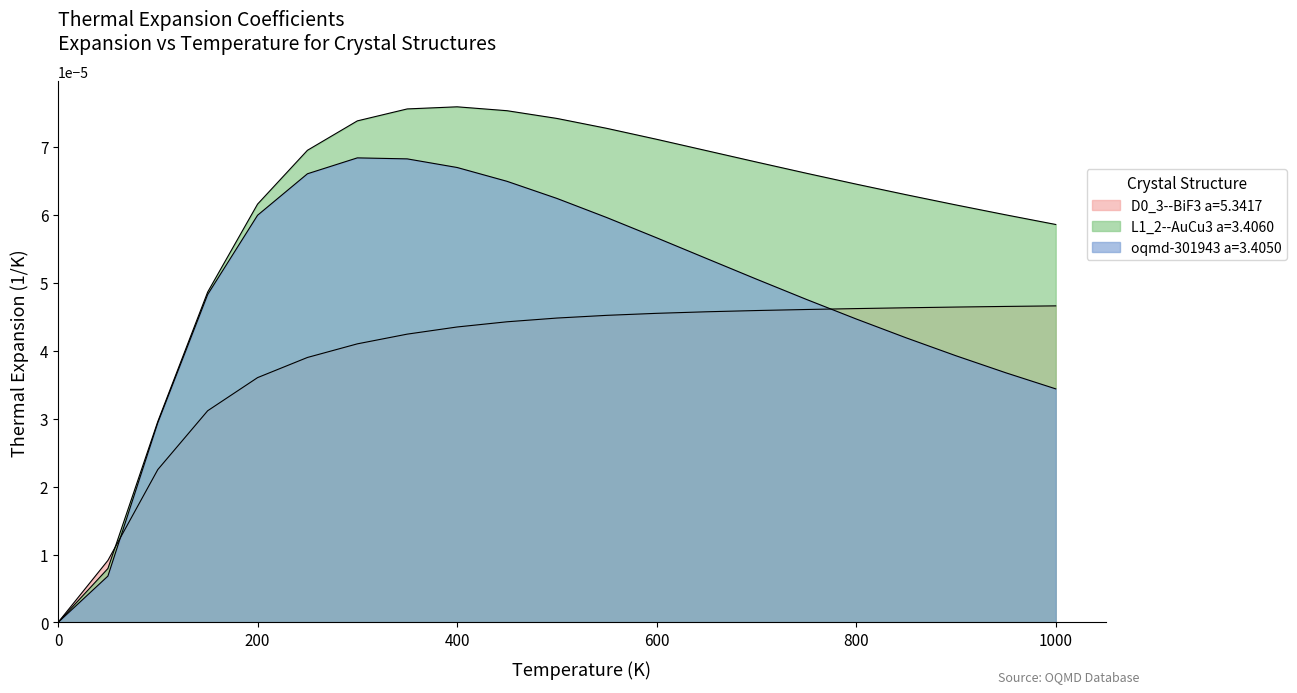

How many positive values does the L1_2--AuCu3 a=3.4060 series have?

20